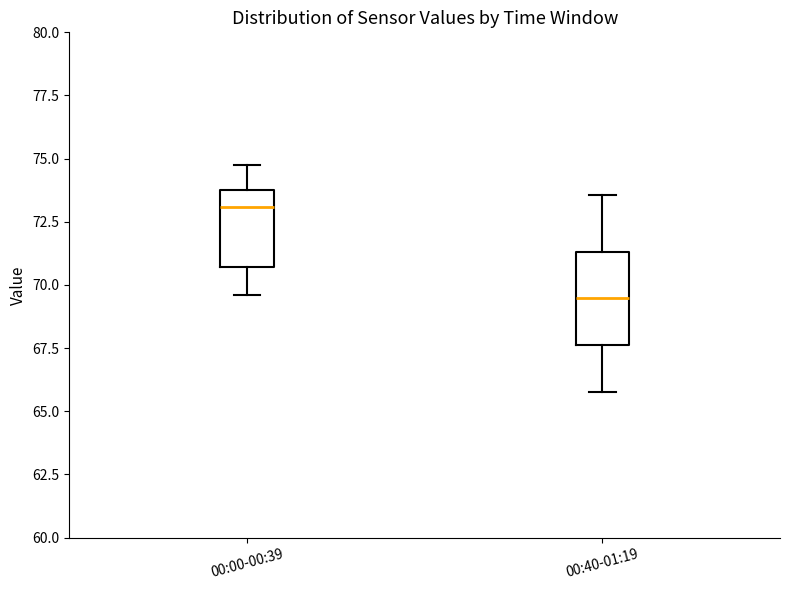

Comparing the boxes themselves (not the whiskers), which one is the tallest?

00:40-01:19